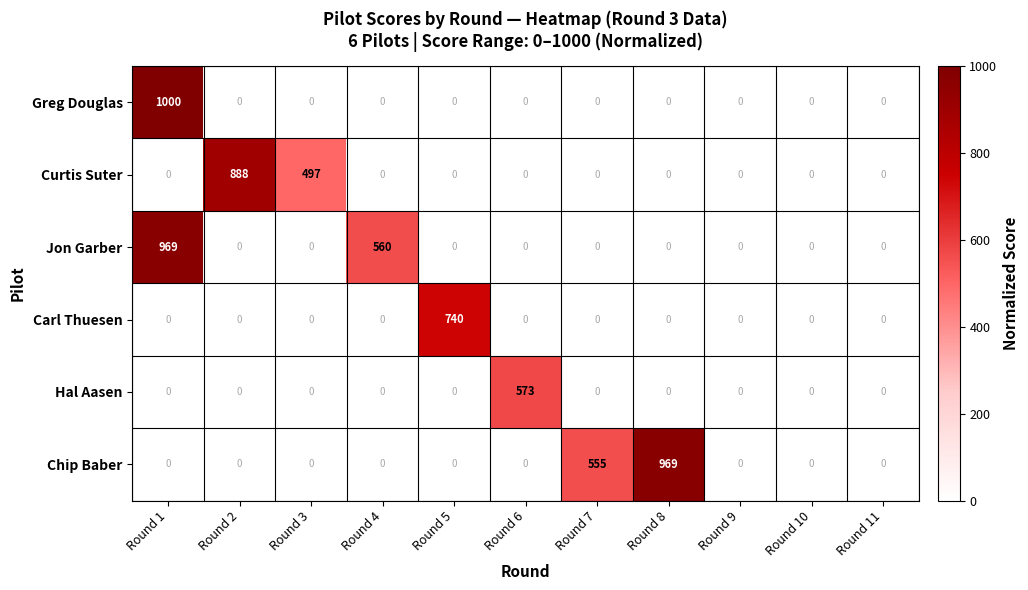

At how many categories does at least one series exceed 81?

8